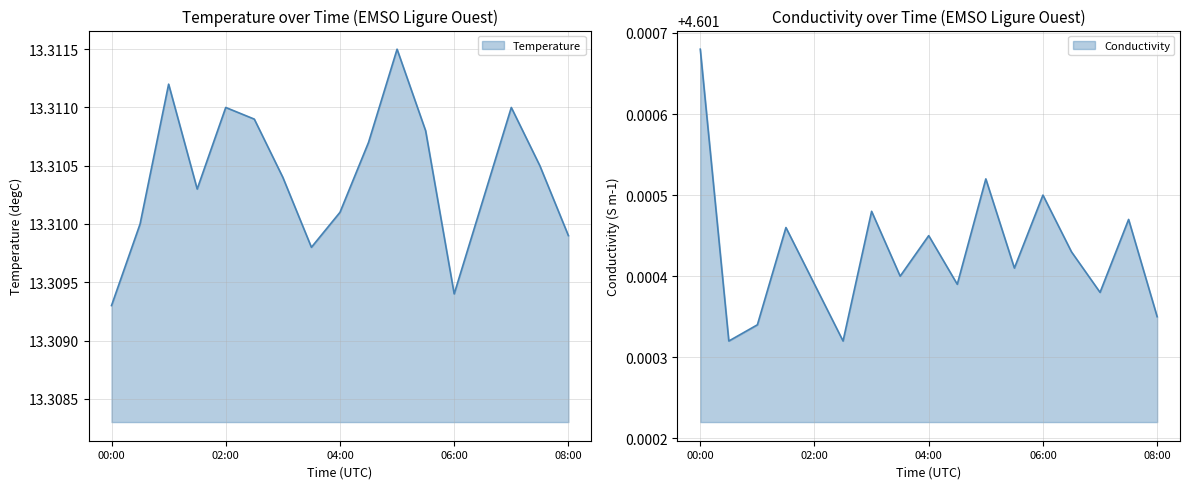

At 01:00, list the series in order from largest to smallest.

Temperature, Conductivity